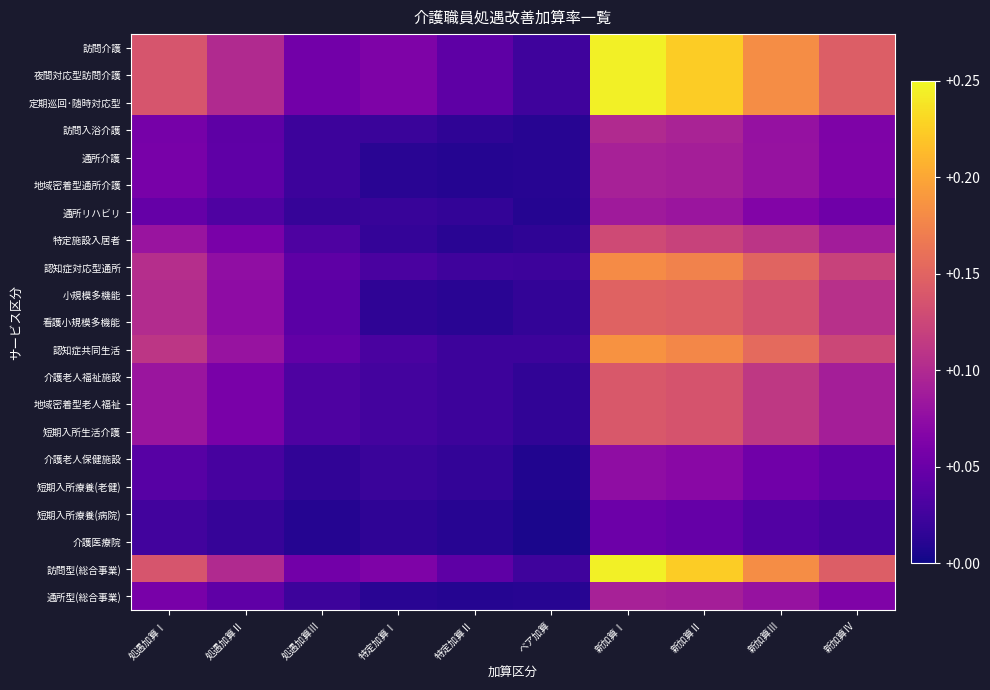

Reading left to right, list all the values displayed in this chart.

訪問介護: 処遇加算Ⅰ=0.1	処遇加算Ⅱ=0.1	処遇加算Ⅲ=0.1	特定加算Ⅰ=0.1	特定加算Ⅱ=0.0	ベア加算=0.0	新加算Ⅰ=0.2	新加算Ⅱ=0.2	新加算Ⅲ=0.2	新加算Ⅳ=0.1
夜間対応型訪問介護: 処遇加算Ⅰ=0.1	処遇加算Ⅱ=0.1	処遇加算Ⅲ=0.1	特定加算Ⅰ=0.1	特定加算Ⅱ=0.0	ベア加算=0.0	新加算Ⅰ=0.2	新加算Ⅱ=0.2	新加算Ⅲ=0.2	新加算Ⅳ=0.1
定期巡回･随時対応型: 処遇加算Ⅰ=0.1	処遇加算Ⅱ=0.1	処遇加算Ⅲ=0.1	特定加算Ⅰ=0.1	特定加算Ⅱ=0.0	ベア加算=0.0	新加算Ⅰ=0.2	新加算Ⅱ=0.2	新加算Ⅲ=0.2	新加算Ⅳ=0.1
訪問入浴介護: 処遇加算Ⅰ=0.1	処遇加算Ⅱ=0.0	処遇加算Ⅲ=0.0	特定加算Ⅰ=0.0	特定加算Ⅱ=0.0	ベア加算=0.0	新加算Ⅰ=0.1	新加算Ⅱ=0.1	新加算Ⅲ=0.1	新加算Ⅳ=0.1
通所介護: 処遇加算Ⅰ=0.1	処遇加算Ⅱ=0.0	処遇加算Ⅲ=0.0	特定加算Ⅰ=0.0	特定加算Ⅱ=0.0	ベア加算=0.0	新加算Ⅰ=0.1	新加算Ⅱ=0.1	新加算Ⅲ=0.1	新加算Ⅳ=0.1
地域密着型通所介護: 処遇加算Ⅰ=0.1	処遇加算Ⅱ=0.0	処遇加算Ⅲ=0.0	特定加算Ⅰ=0.0	特定加算Ⅱ=0.0	ベア加算=0.0	新加算Ⅰ=0.1	新加算Ⅱ=0.1	新加算Ⅲ=0.1	新加算Ⅳ=0.1
通所リハビリ: 処遇加算Ⅰ=0.0	処遇加算Ⅱ=0.0	処遇加算Ⅲ=0.0	特定加算Ⅰ=0.0	特定加算Ⅱ=0.0	ベア加算=0.0	新加算Ⅰ=0.1	新加算Ⅱ=0.1	新加算Ⅲ=0.1	新加算Ⅳ=0.1
特定施設入居者: 処遇加算Ⅰ=0.1	処遇加算Ⅱ=0.1	処遇加算Ⅲ=0.0	特定加算Ⅰ=0.0	特定加算Ⅱ=0.0	ベア加算=0.0	新加算Ⅰ=0.1	新加算Ⅱ=0.1	新加算Ⅲ=0.1	新加算Ⅳ=0.1
認知症対応型通所: 処遇加算Ⅰ=0.1	処遇加算Ⅱ=0.1	処遇加算Ⅲ=0.0	特定加算Ⅰ=0.0	特定加算Ⅱ=0.0	ベア加算=0.0	新加算Ⅰ=0.2	新加算Ⅱ=0.2	新加算Ⅲ=0.1	新加算Ⅳ=0.1
小規模多機能: 処遇加算Ⅰ=0.1	処遇加算Ⅱ=0.1	処遇加算Ⅲ=0.0	特定加算Ⅰ=0.0	特定加算Ⅱ=0.0	ベア加算=0.0	新加算Ⅰ=0.1	新加算Ⅱ=0.1	新加算Ⅲ=0.1	新加算Ⅳ=0.1
看護小規模多機能: 処遇加算Ⅰ=0.1	処遇加算Ⅱ=0.1	処遇加算Ⅲ=0.0	特定加算Ⅰ=0.0	特定加算Ⅱ=0.0	ベア加算=0.0	新加算Ⅰ=0.1	新加算Ⅱ=0.1	新加算Ⅲ=0.1	新加算Ⅳ=0.1
認知症共同生活: 処遇加算Ⅰ=0.1	処遇加算Ⅱ=0.1	処遇加算Ⅲ=0.0	特定加算Ⅰ=0.0	特定加算Ⅱ=0.0	ベア加算=0.0	新加算Ⅰ=0.2	新加算Ⅱ=0.2	新加算Ⅲ=0.2	新加算Ⅳ=0.1
介護老人福祉施設: 処遇加算Ⅰ=0.1	処遇加算Ⅱ=0.1	処遇加算Ⅲ=0.0	特定加算Ⅰ=0.0	特定加算Ⅱ=0.0	ベア加算=0.0	新加算Ⅰ=0.1	新加算Ⅱ=0.1	新加算Ⅲ=0.1	新加算Ⅳ=0.1
地域密着型老人福祉: 処遇加算Ⅰ=0.1	処遇加算Ⅱ=0.1	処遇加算Ⅲ=0.0	特定加算Ⅰ=0.0	特定加算Ⅱ=0.0	ベア加算=0.0	新加算Ⅰ=0.1	新加算Ⅱ=0.1	新加算Ⅲ=0.1	新加算Ⅳ=0.1
短期入所生活介護: 処遇加算Ⅰ=0.1	処遇加算Ⅱ=0.1	処遇加算Ⅲ=0.0	特定加算Ⅰ=0.0	特定加算Ⅱ=0.0	ベア加算=0.0	新加算Ⅰ=0.1	新加算Ⅱ=0.1	新加算Ⅲ=0.1	新加算Ⅳ=0.1
介護老人保健施設: 処遇加算Ⅰ=0.0	処遇加算Ⅱ=0.0	処遇加算Ⅲ=0.0	特定加算Ⅰ=0.0	特定加算Ⅱ=0.0	ベア加算=0.0	新加算Ⅰ=0.1	新加算Ⅱ=0.1	新加算Ⅲ=0.1	新加算Ⅳ=0.0
短期入所療養(老健): 処遇加算Ⅰ=0.0	処遇加算Ⅱ=0.0	処遇加算Ⅲ=0.0	特定加算Ⅰ=0.0	特定加算Ⅱ=0.0	ベア加算=0.0	新加算Ⅰ=0.1	新加算Ⅱ=0.1	新加算Ⅲ=0.1	新加算Ⅳ=0.0
短期入所療養(病院): 処遇加算Ⅰ=0.0	処遇加算Ⅱ=0.0	処遇加算Ⅲ=0.0	特定加算Ⅰ=0.0	特定加算Ⅱ=0.0	ベア加算=0.0	新加算Ⅰ=0.1	新加算Ⅱ=0.0	新加算Ⅲ=0.0	新加算Ⅳ=0.0
介護医療院: 処遇加算Ⅰ=0.0	処遇加算Ⅱ=0.0	処遇加算Ⅲ=0.0	特定加算Ⅰ=0.0	特定加算Ⅱ=0.0	ベア加算=0.0	新加算Ⅰ=0.1	新加算Ⅱ=0.0	新加算Ⅲ=0.0	新加算Ⅳ=0.0
訪問型(総合事業): 処遇加算Ⅰ=0.1	処遇加算Ⅱ=0.1	処遇加算Ⅲ=0.1	特定加算Ⅰ=0.1	特定加算Ⅱ=0.0	ベア加算=0.0	新加算Ⅰ=0.2	新加算Ⅱ=0.2	新加算Ⅲ=0.2	新加算Ⅳ=0.1
通所型(総合事業): 処遇加算Ⅰ=0.1	処遇加算Ⅱ=0.0	処遇加算Ⅲ=0.0	特定加算Ⅰ=0.0	特定加算Ⅱ=0.0	ベア加算=0.0	新加算Ⅰ=0.1	新加算Ⅱ=0.1	新加算Ⅲ=0.1	新加算Ⅳ=0.1